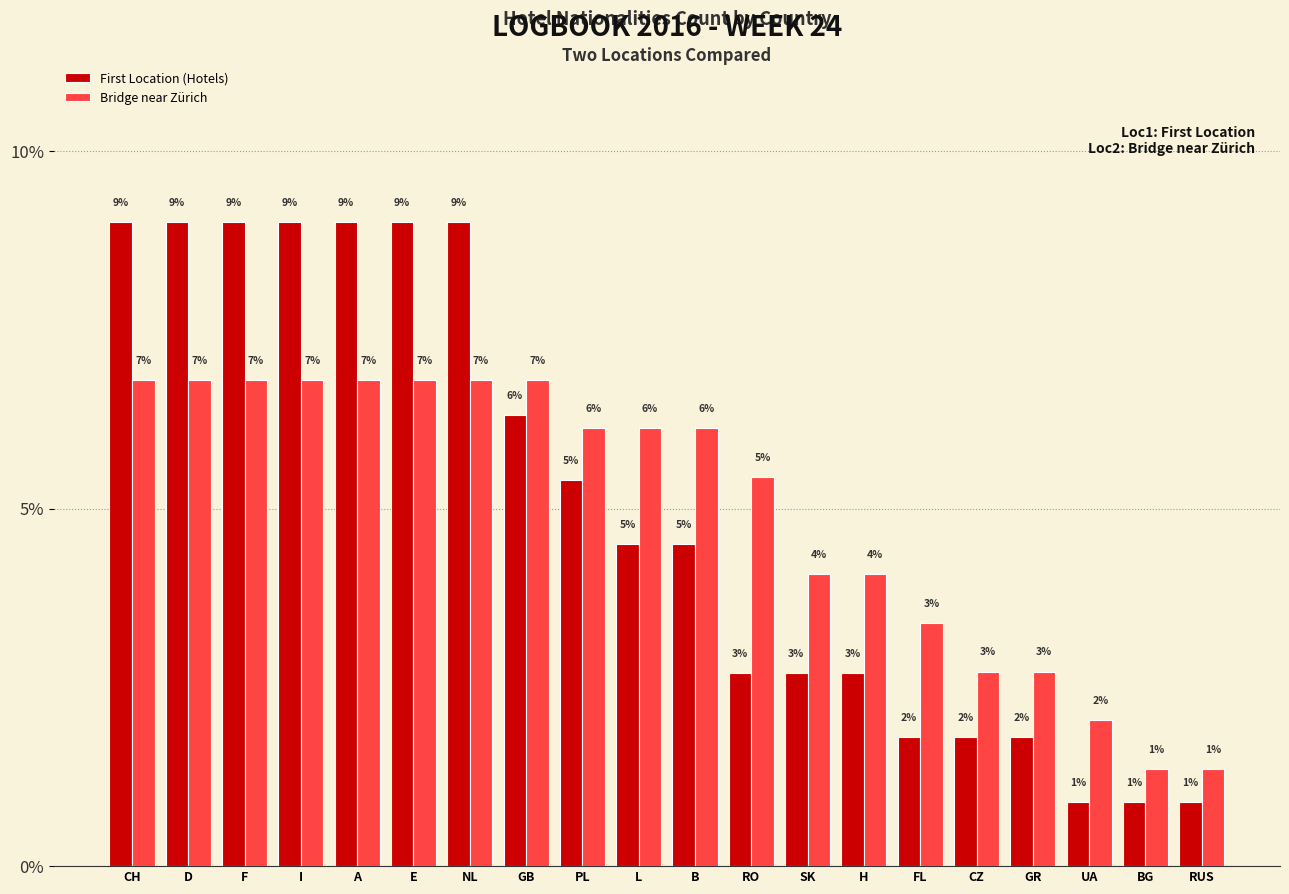

Are the bars horizontal?

No